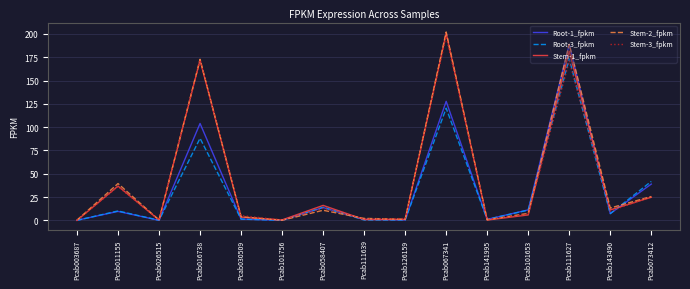

What is the difference between the highest and lowest values at Pcab016738?

84.8